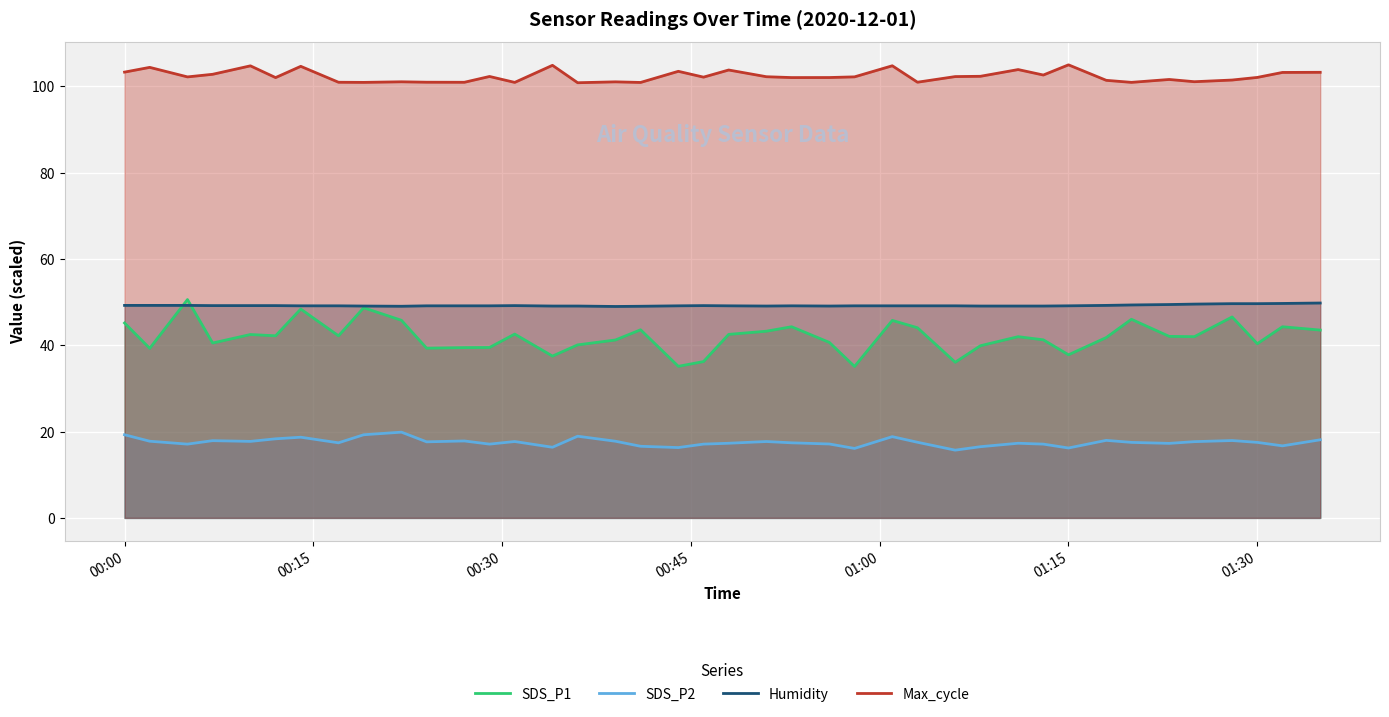

What is the highest value of the Humidity series?

49.8